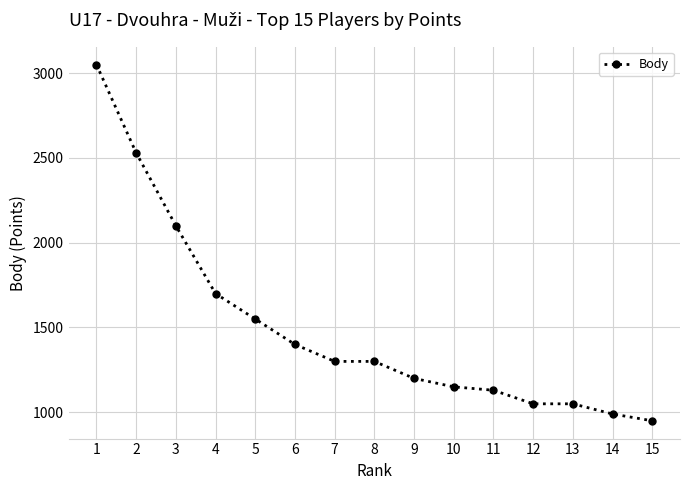

At which label does the data first exceed 1300?

1